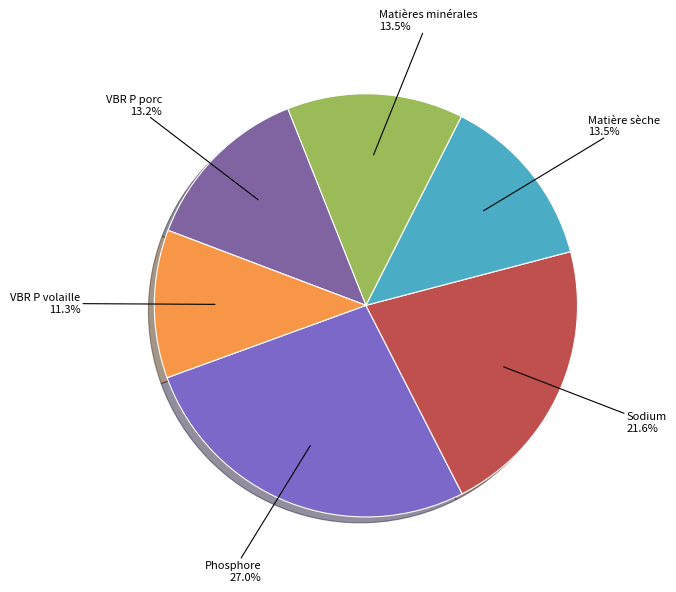

Which category has the biggest portion of the pie?

Phosphore